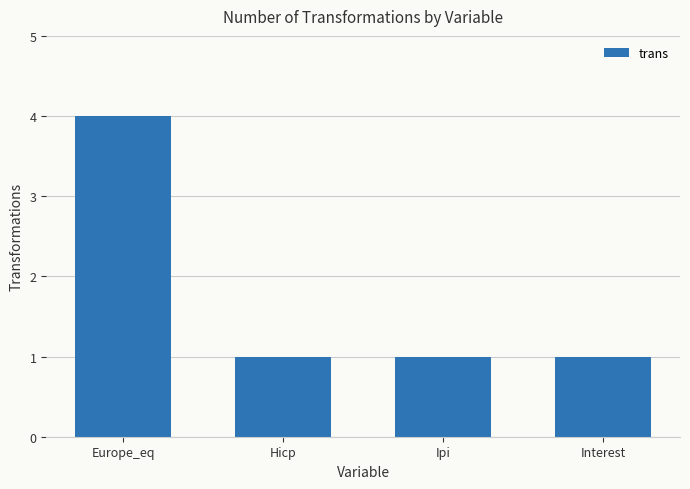

What is the label of the 4th bar from the left?

Interest